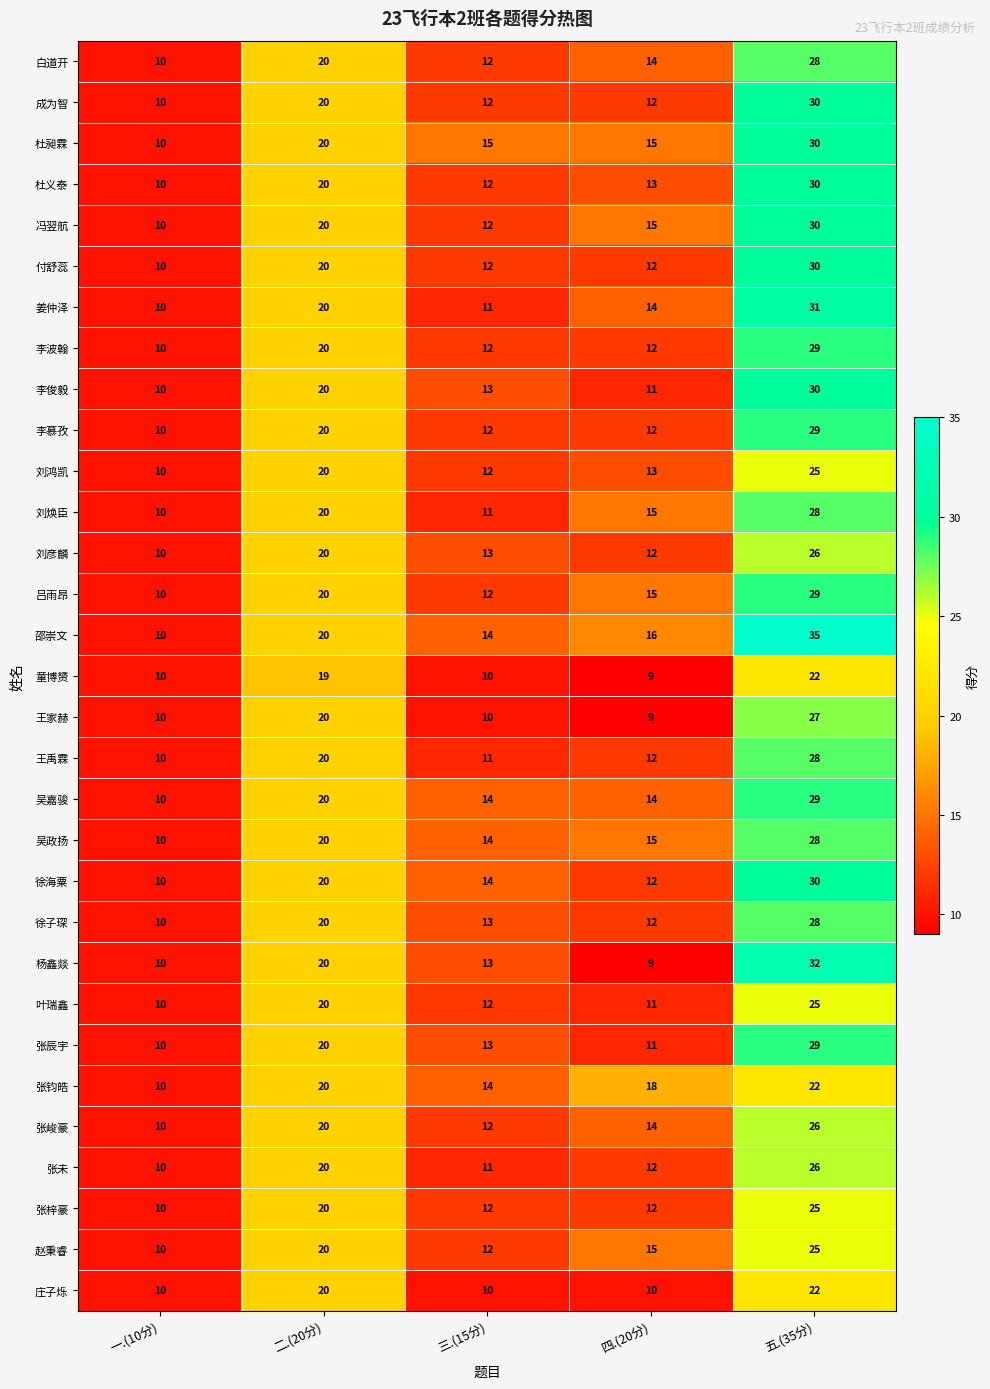

Is it true that 张峻豪 equals 26 at 五.(35分)?

True